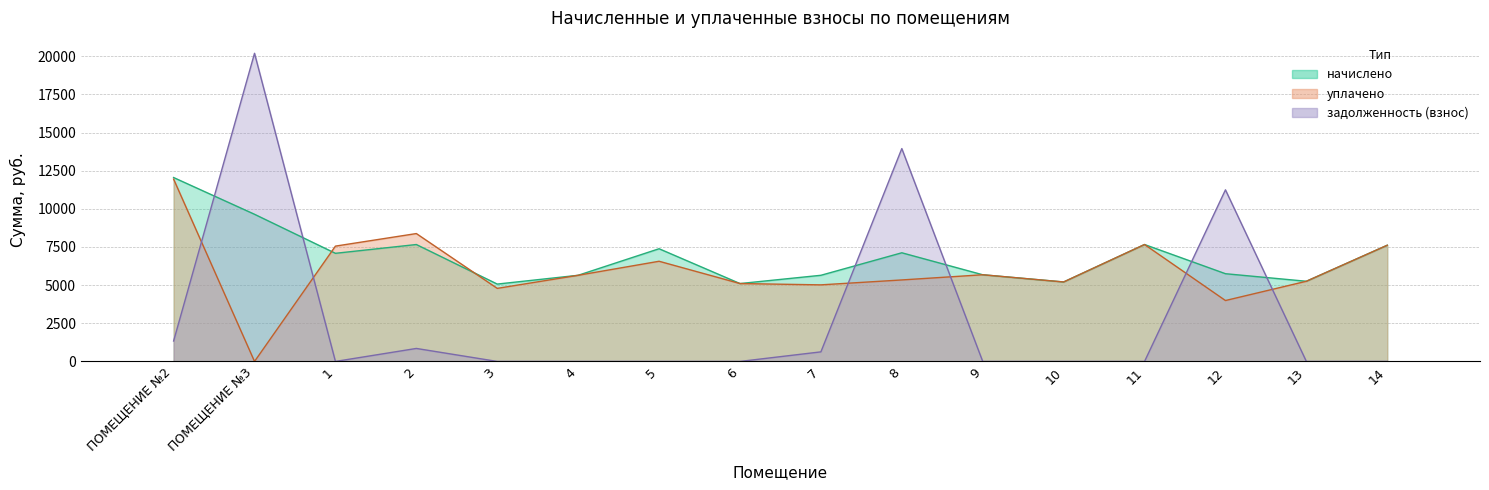

Rank the series at 4 from highest to lowest value.

уплачено, начислено, задолженность (взнос)